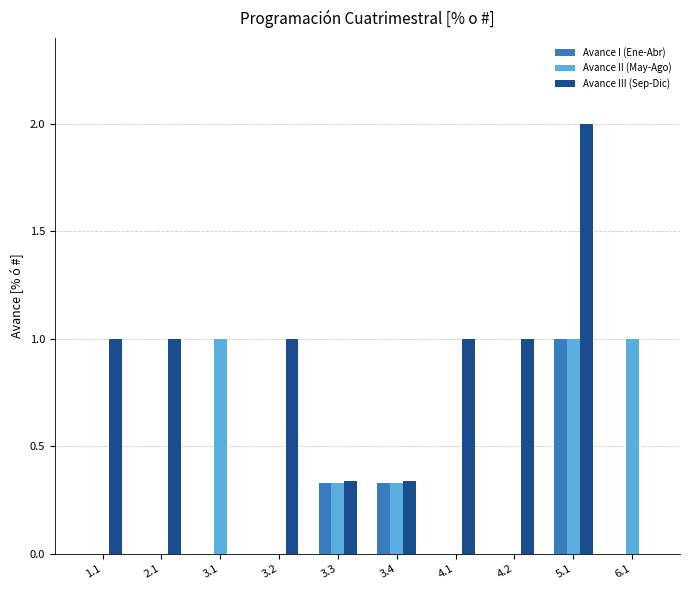

At which label does Avance III (Sep-Dic) reach its peak?

5.1